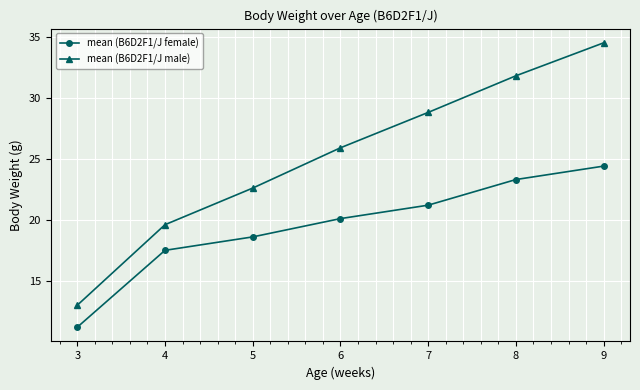

Is the value of mean (B6D2F1/J male) at 9 greater than the value of mean (B6D2F1/J female) at 9?

Yes